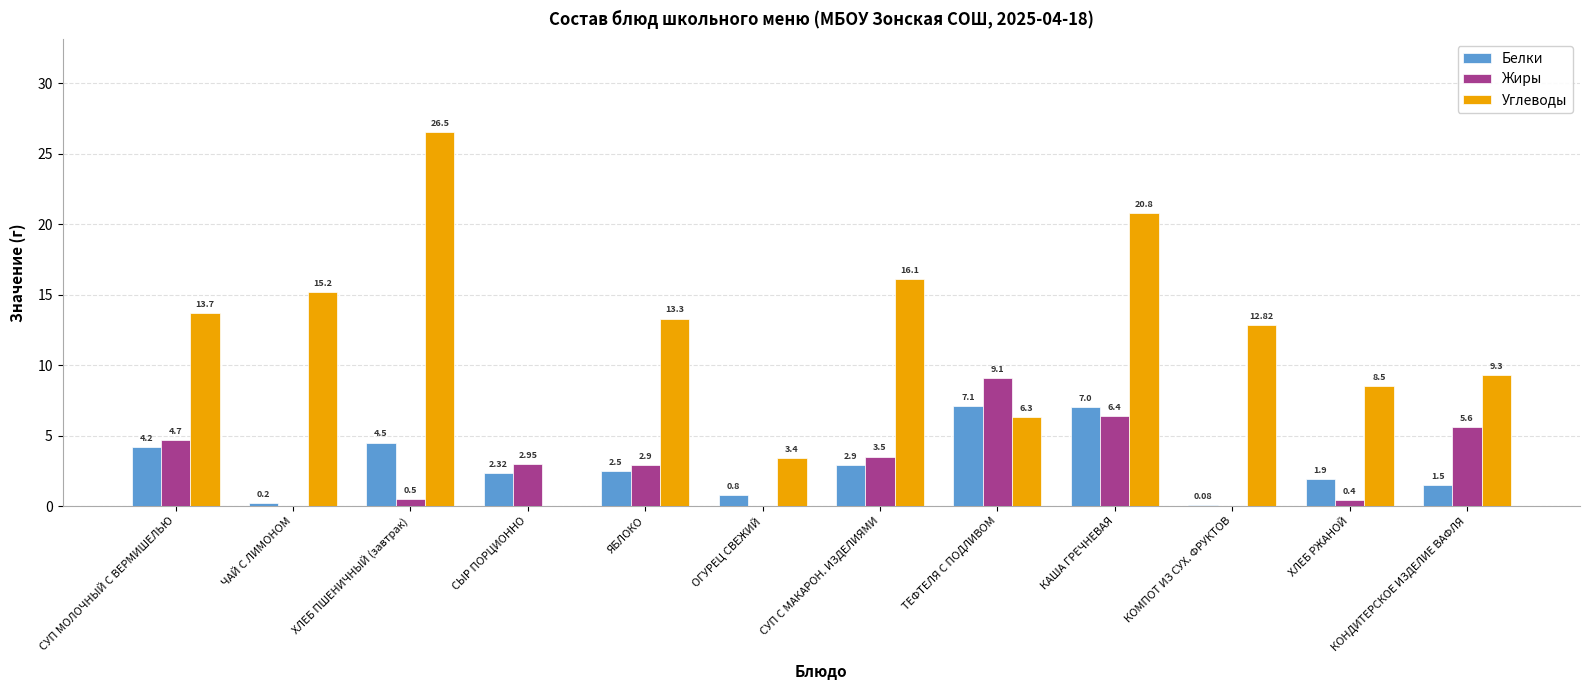

What is the total value across all series at ТЕФТЕЛЯ С ПОДЛИВОМ?

22.5